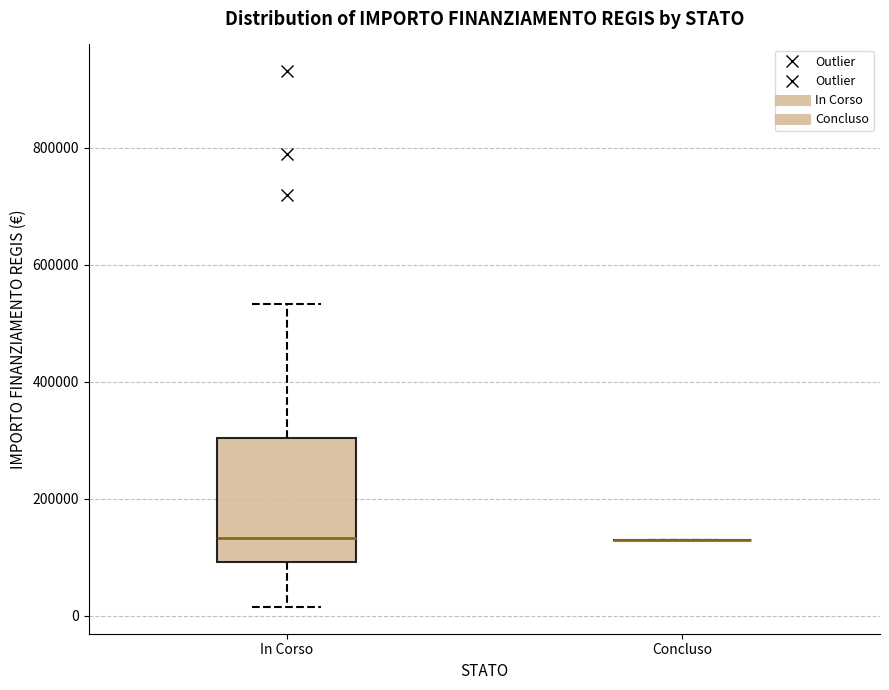

Which box is the tallest, from its lower edge to its upper edge?

In Corso